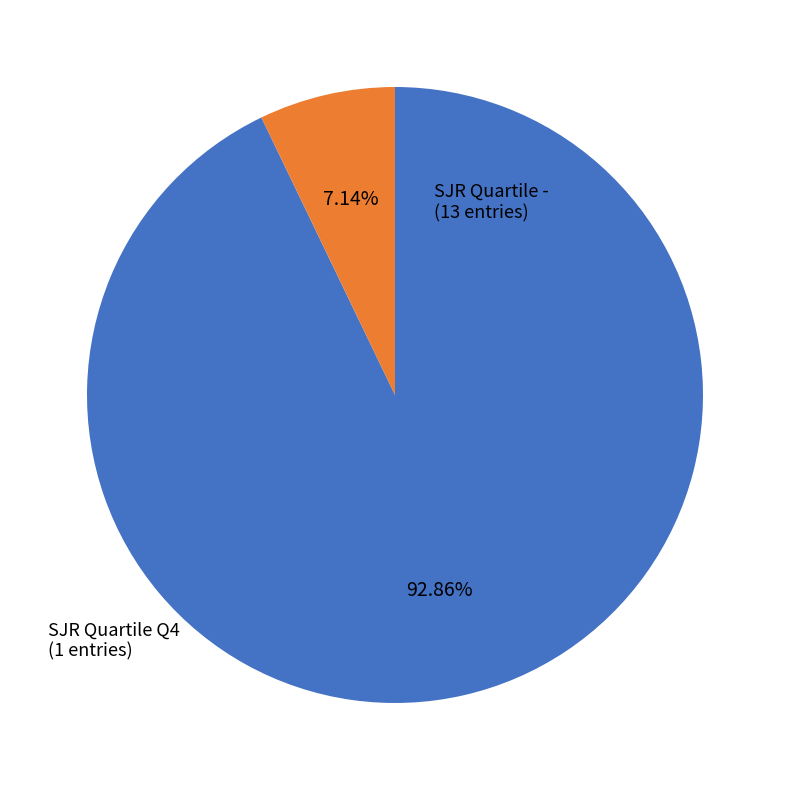

How many segments does this pie chart have?

2